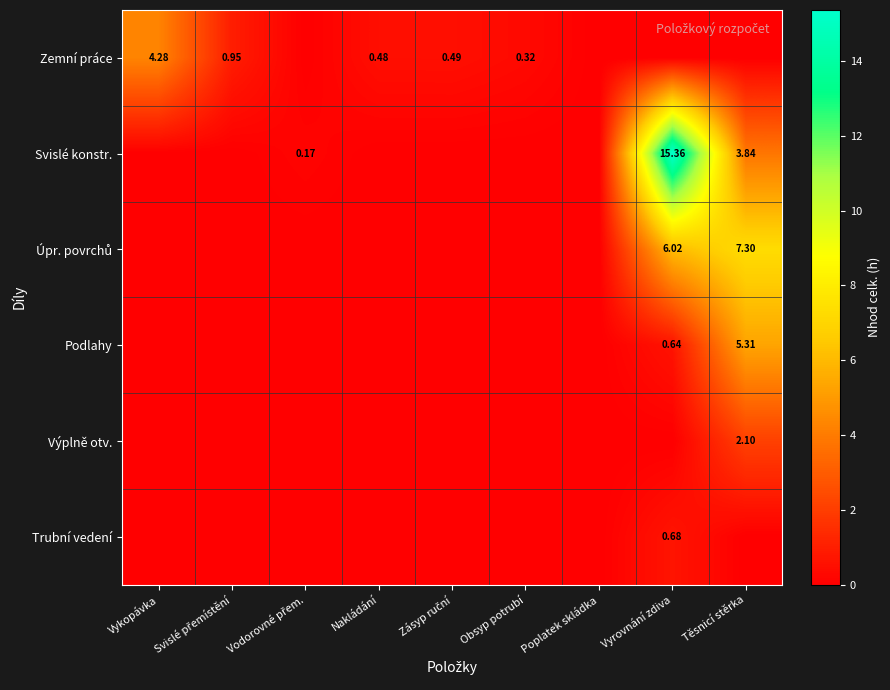

Between Vyrovnání zdiva and Vodorovné přem., which is larger?

Vyrovnání zdiva